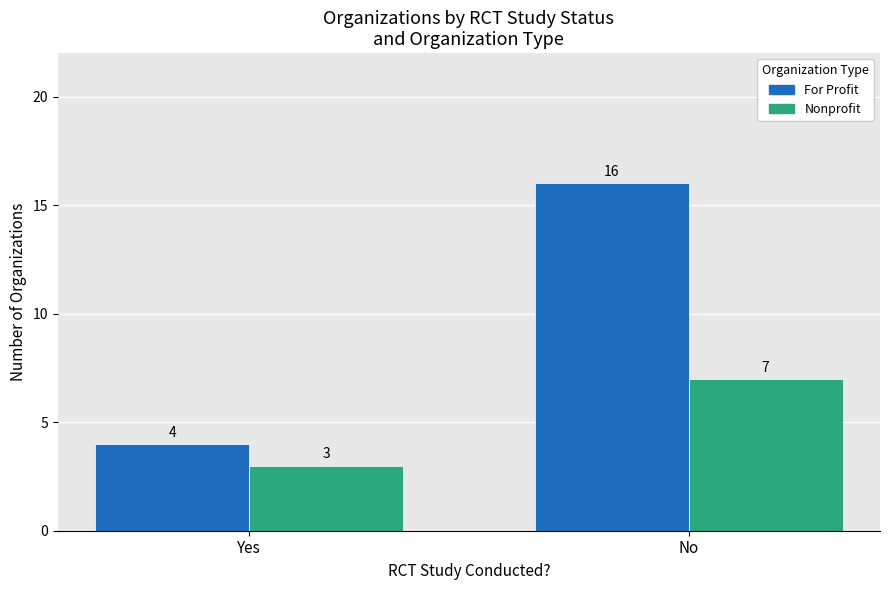

Between Yes and No, which series saw the biggest shift?

For Profit